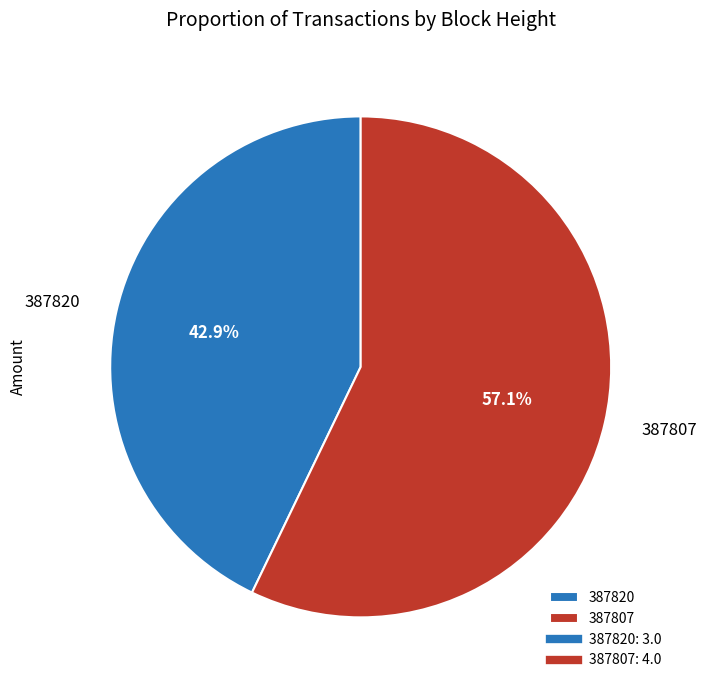

To the nearest percent, what is the average slice percentage?

50%